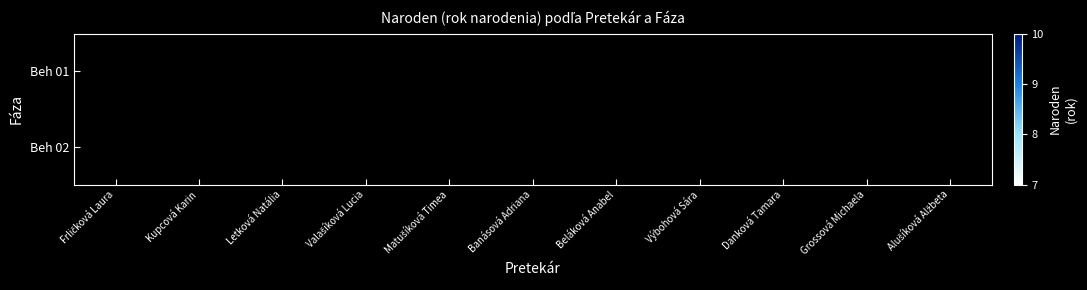

At how many categories does at least one series exceed 7?

7